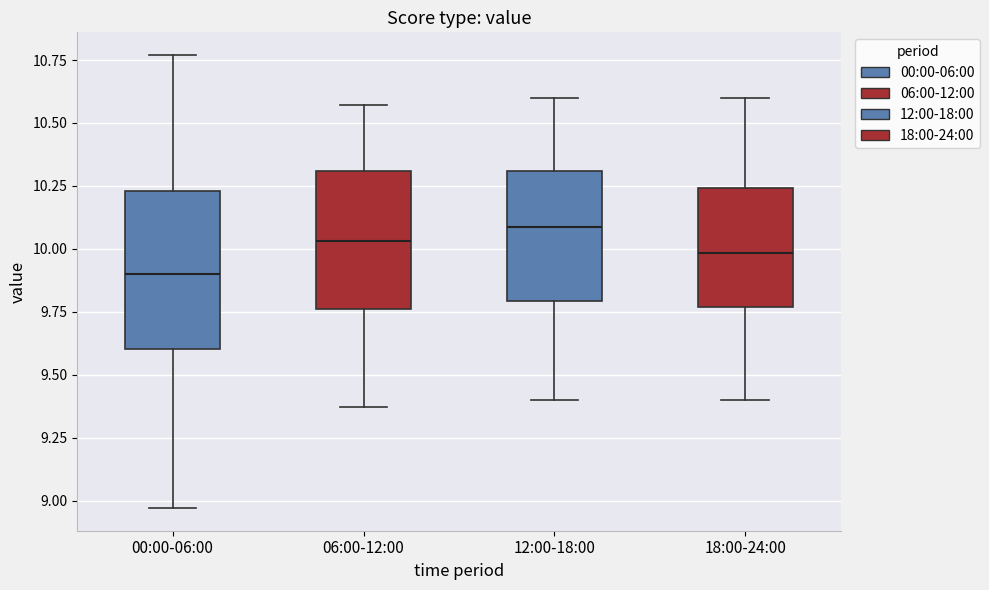

Which box is the tallest, from its lower edge to its upper edge?

00:00-06:00